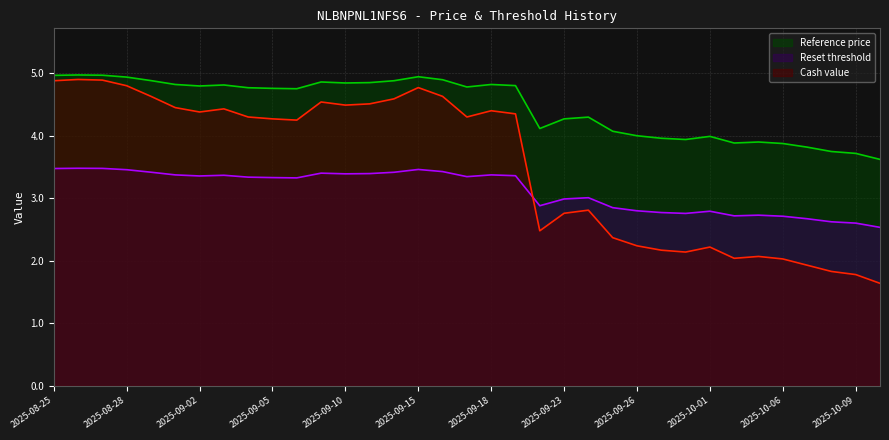

What position from the right is 2025-09-09?

24